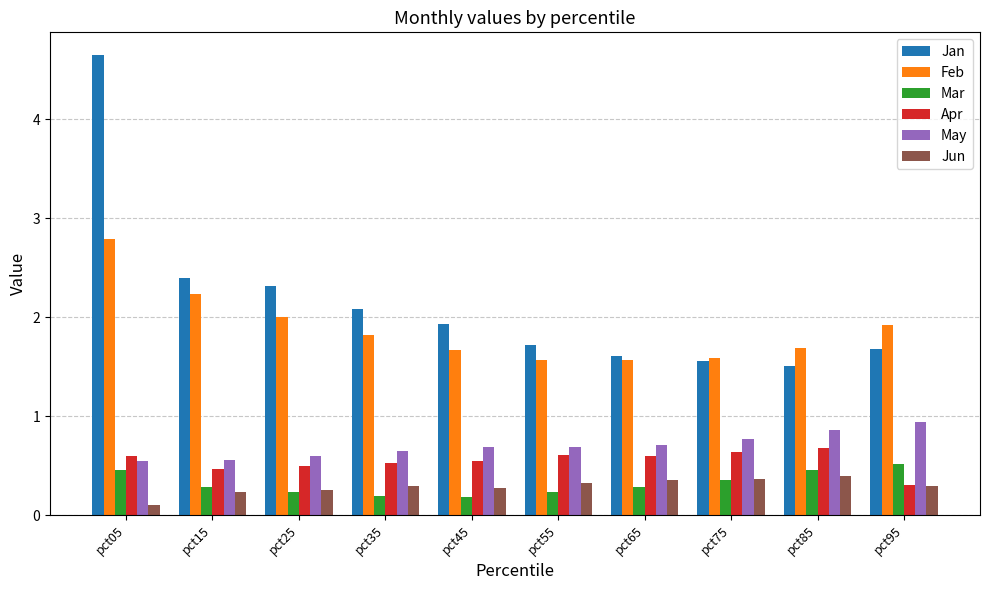

The Jan series shows 0.5 at pct65. True or false?

False